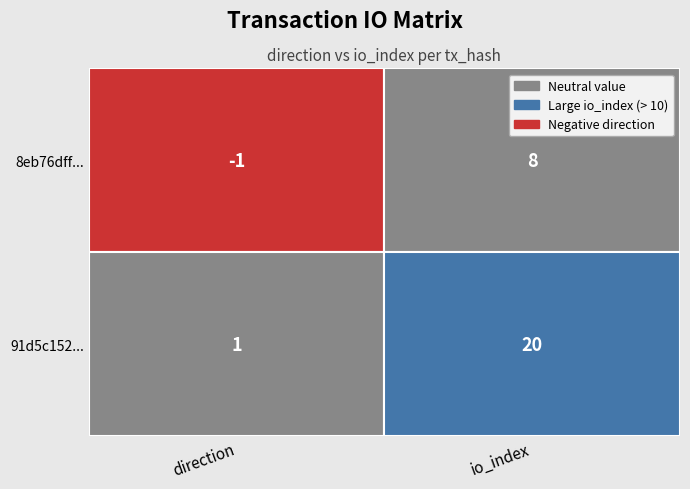

Is the value of 8eb76dff... at 0 greater than the value of 91d5c152... at 0?

No